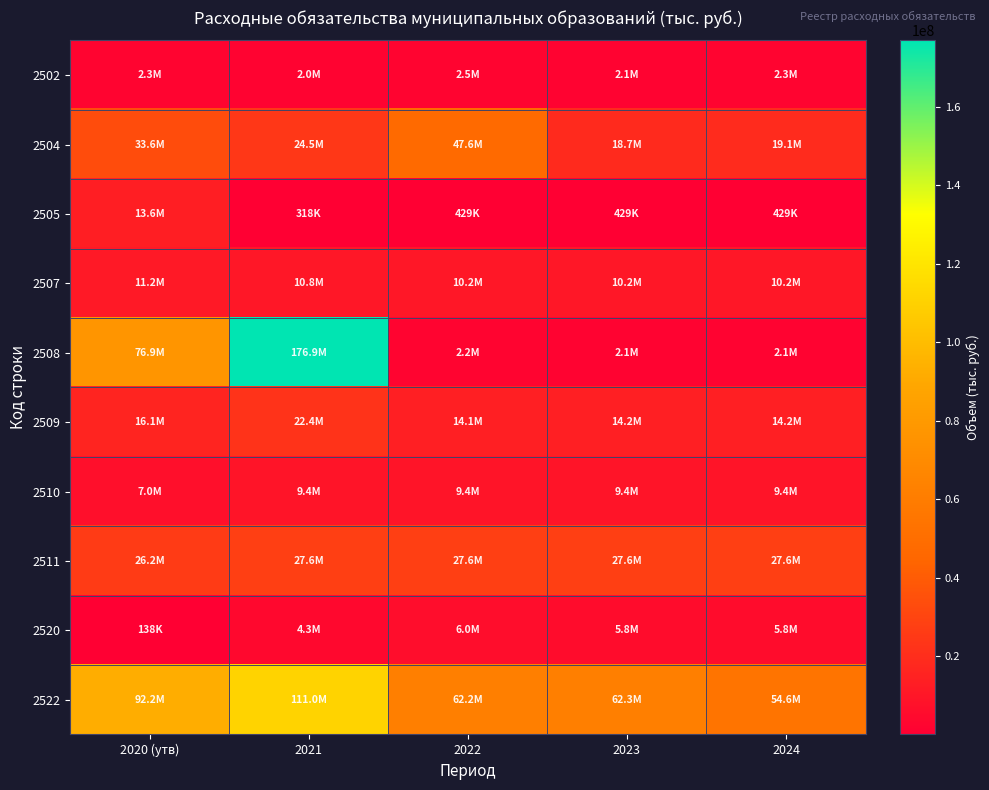

Reading left to right, transcribe all the data shown in this chart.

2502: 2020 (утв)=2337717.0	2021=2025830.0	2022=2482500.0	2023=2077600.0	2024=2281100.0
2504: 2020 (утв)=33595401.6	2021=24548328.3	2022=47588531.1	2023=18747800.0	2024=19104600.0
2505: 2020 (утв)=13556800.0	2021=318000.0	2022=429000.0	2023=429000.0	2024=429000.0
2507: 2020 (утв)=11200946.3	2021=10827324.9	2022=10186110.6	2023=10186110.6	2024=10185807.6
2508: 2020 (утв)=76856975.9	2021=176930514.9	2022=2217318.3	2023=2078735.8	2024=2078735.9
2509: 2020 (утв)=16106884.2	2021=22405807.3	2022=14132349.4	2023=14177844.2	2024=14223063.1
2510: 2020 (утв)=7009947.3	2021=9415030.0	2022=9415000.0	2023=9415000.0	2024=9415000.0
2511: 2020 (утв)=26209769.3	2021=27640118.9	2022=27640200.0	2023=27640200.0	2024=27640200.0
2520: 2020 (утв)=137600.0	2021=4252976.0	2022=6018781.1	2023=5755900.0	2024=5755900.0
2522: 2020 (утв)=92209491.1	2021=111043595.6	2022=62200910.3	2023=62253129.3	2024=54648794.3